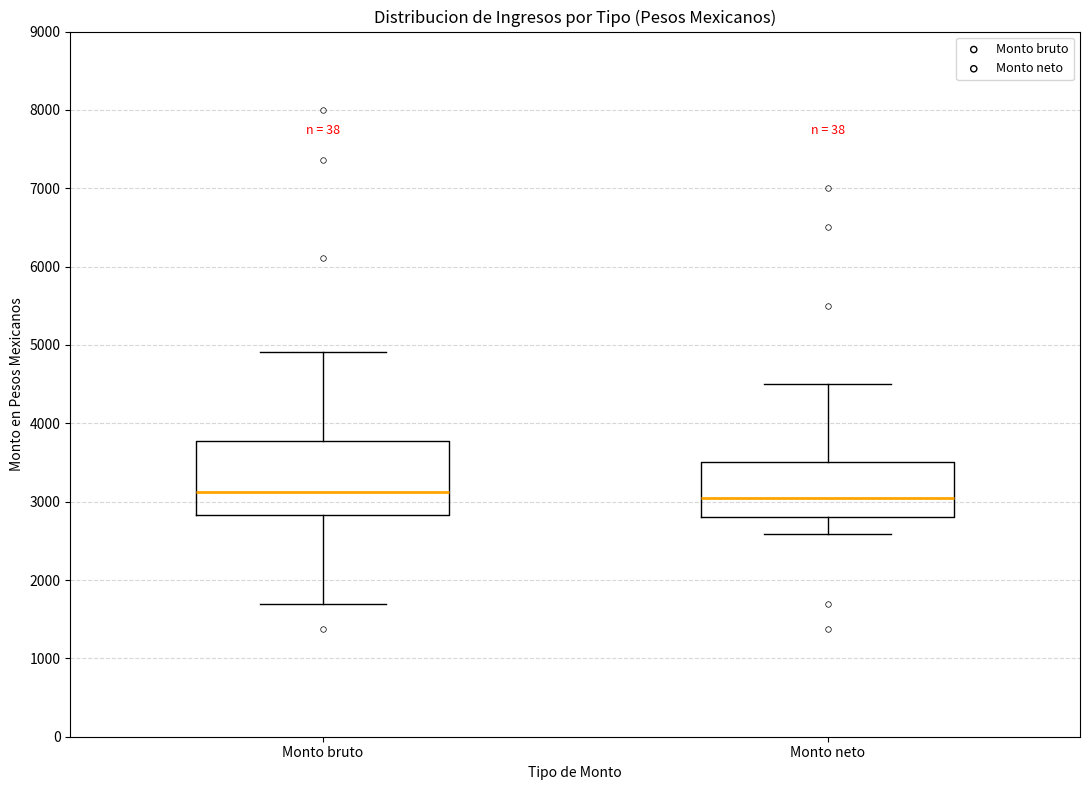

Where is the upper edge of the box for Monto bruto on the y-axis? The values are not printed on the chart, so give them approximately, as read against the axis.

3800